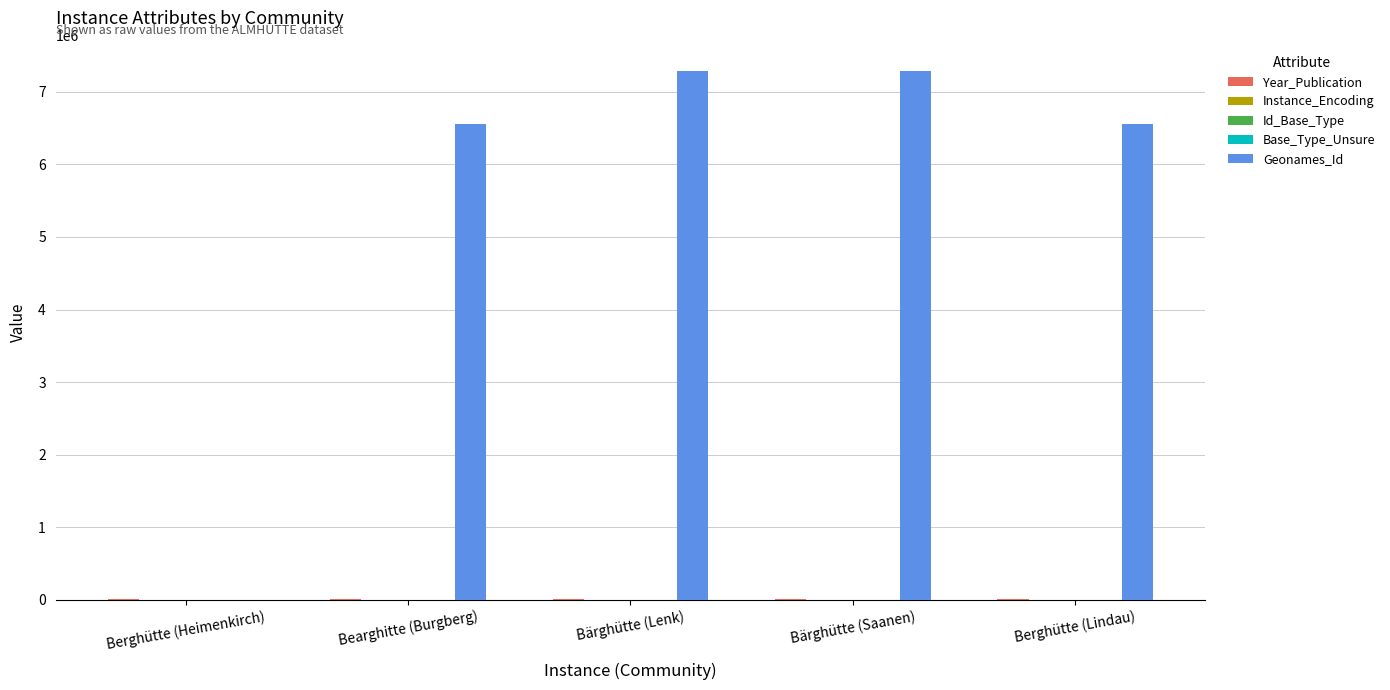

True or false: Geonames_Id has a value of 6558516 at Berghütte (Lindau).

True